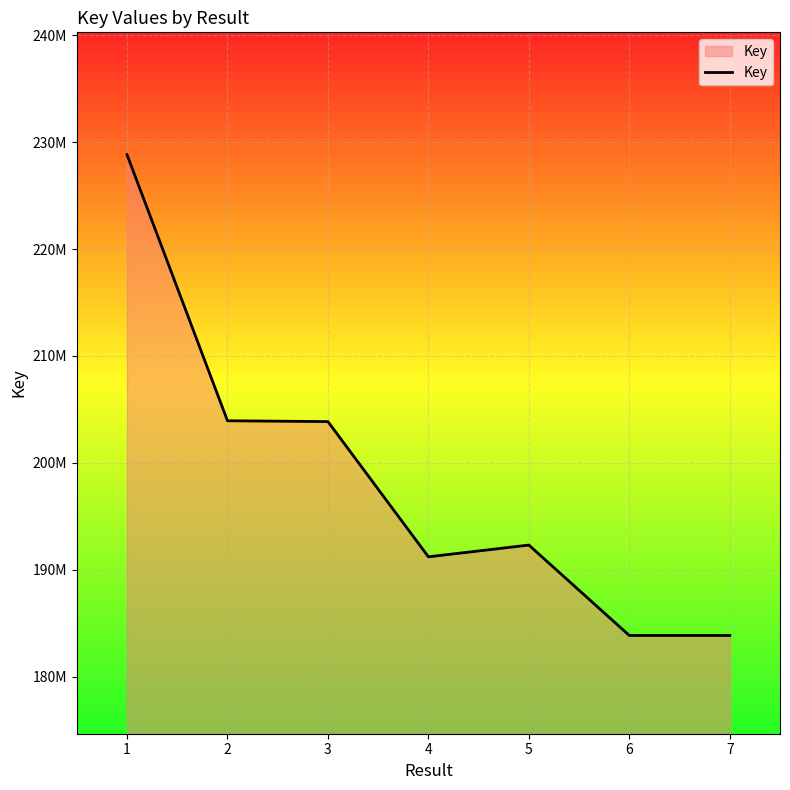

Reading right to left, transcribe all the data shown in this chart.

7=183852546	6=183852303	5=192308139	4=191210291	3=203860860	2=203937767	1=228835412